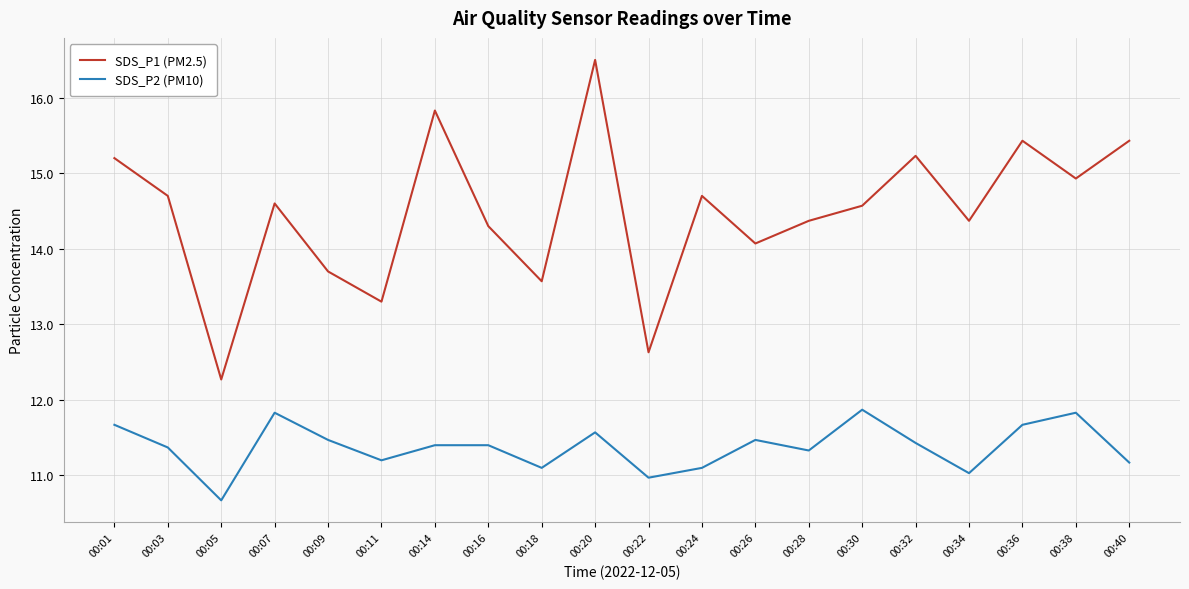

What is the approximate value of SDS_P1 (PM2.5) at 00:36?

15.4